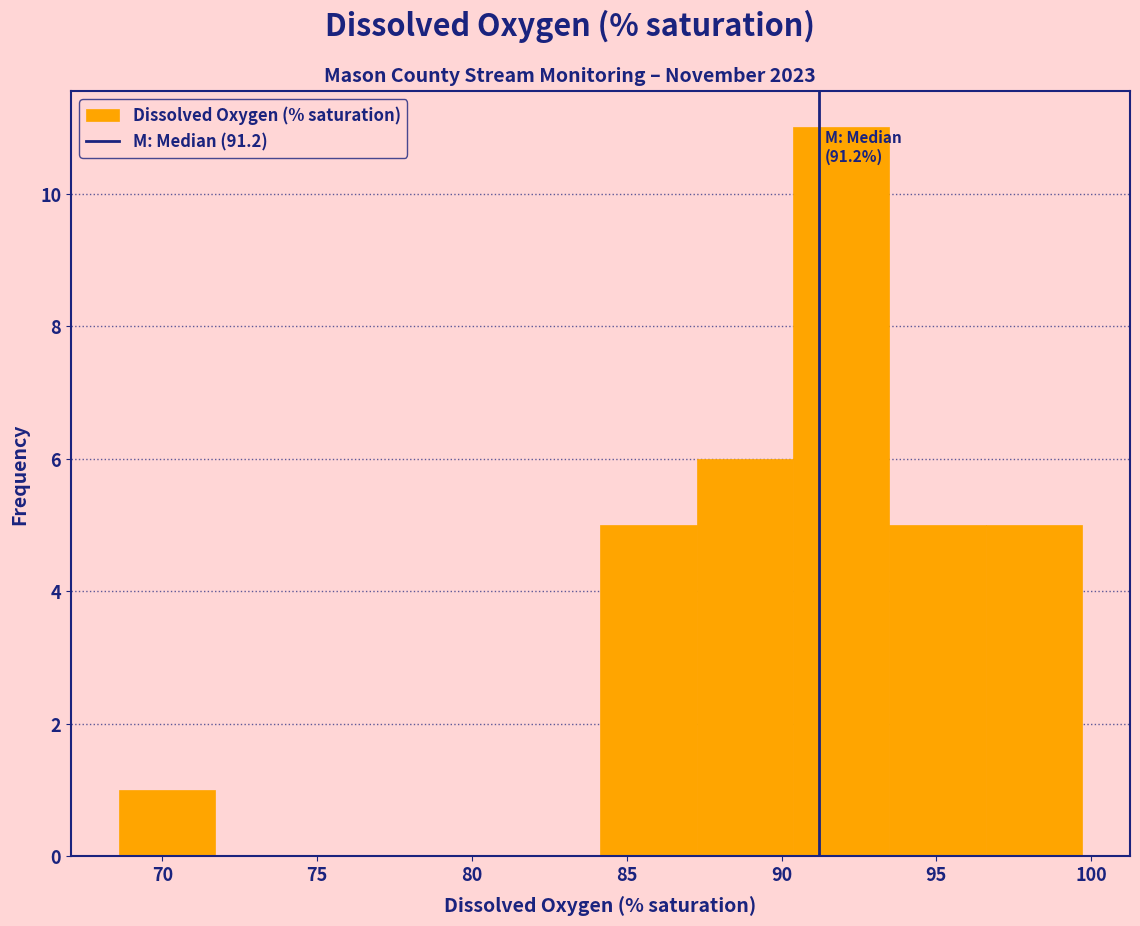

Over which range of the x-axis is the bar tallest?

90.5 to 93.5